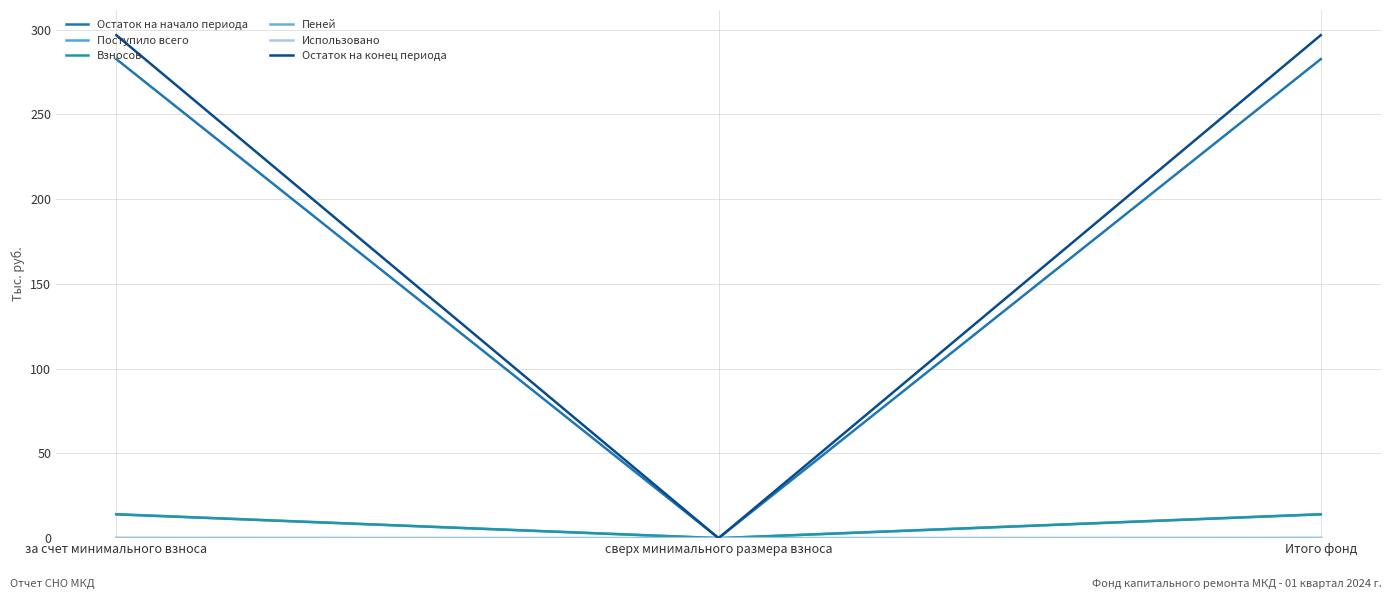

Reading left to right, transcribe all the data shown in this chart.

Остаток на начало периода: за счет минимального взноса=282.6	сверх минимального размера взноса=0.0	Итого фонд=282.6
Поступило всего: за счет минимального взноса=14.1	сверх минимального размера взноса=0.0	Итого фонд=14.1
Взносов: за счет минимального взноса=14.0	сверх минимального размера взноса=0.0	Итого фонд=14.0
Пеней: за счет минимального взноса=0.1	сверх минимального размера взноса=0.0	Итого фонд=0.1
Использовано: за счет минимального взноса=0.0	сверх минимального размера взноса=0.0	Итого фонд=0.0
Остаток на конец периода: за счет минимального взноса=296.8	сверх минимального размера взноса=0.0	Итого фонд=296.8